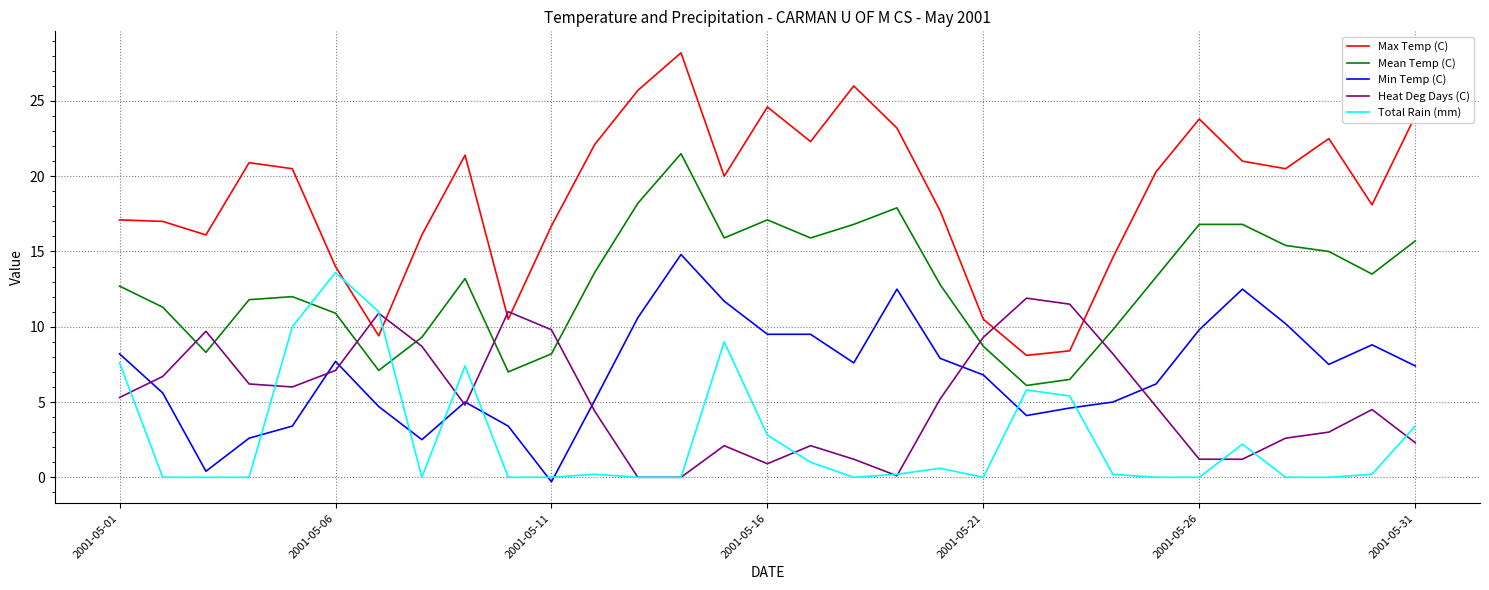

True or false: Mean Temp (C) and Min Temp (C) intersect in this chart.

False